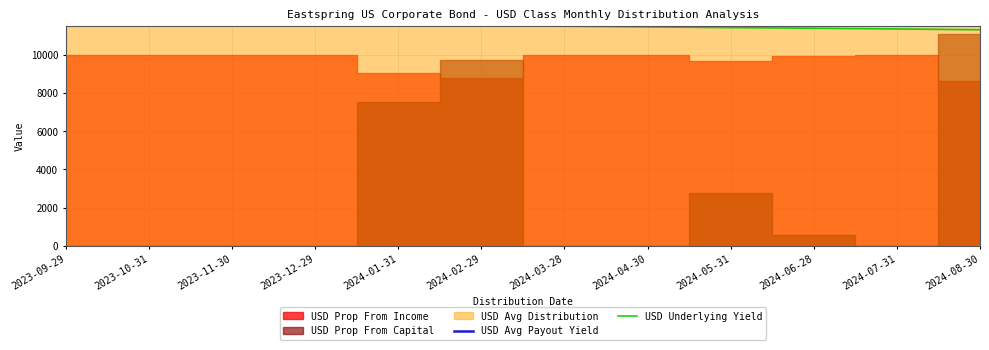

What is the difference between the highest and lowest values at 2024-01-31?

19099.3